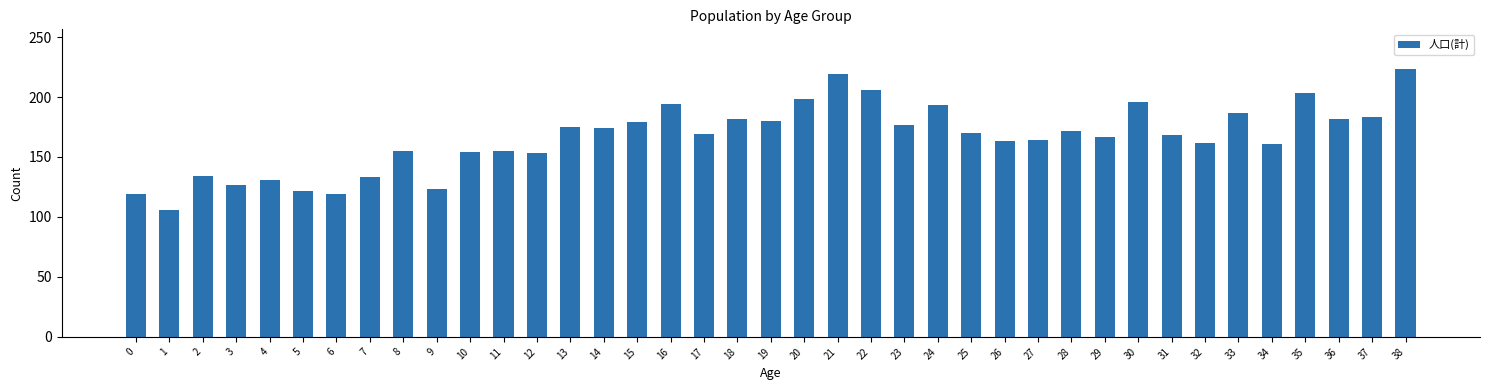

What is the difference between the second highest and minimum values?

113